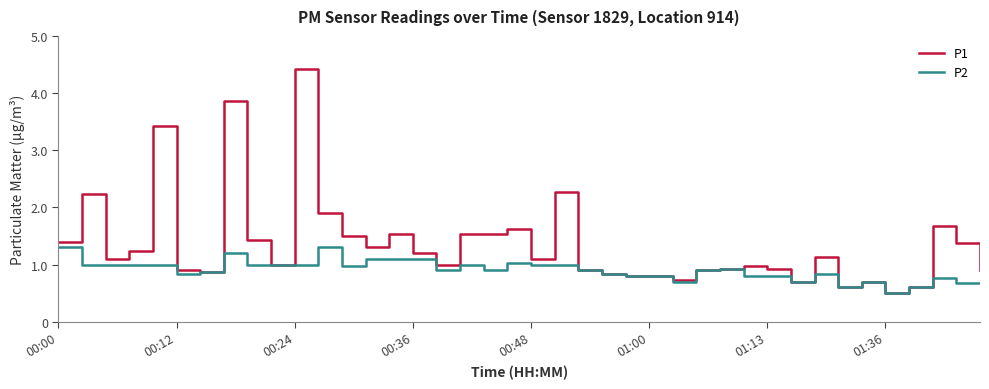

Which series has the widest spread of values?

P1